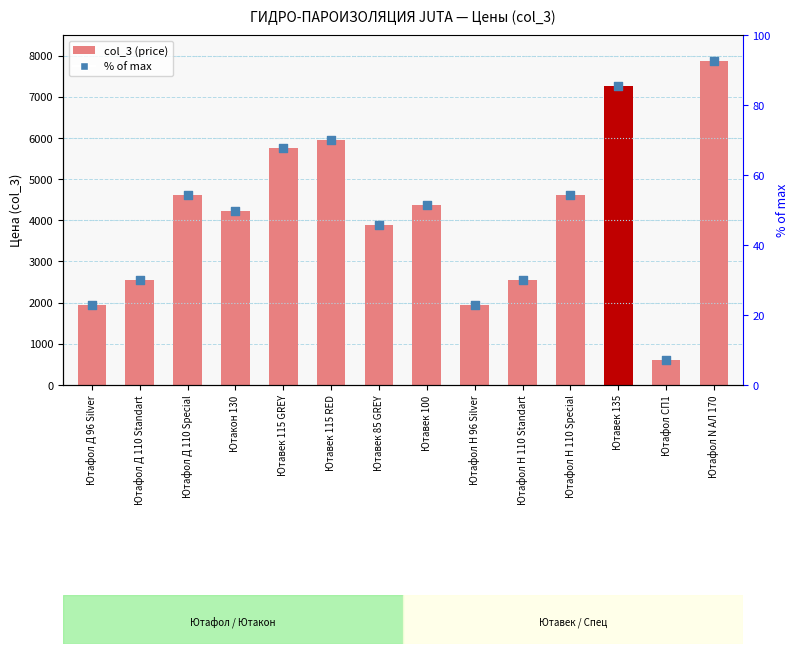

Which series has the widest spread of Y values?

col_3